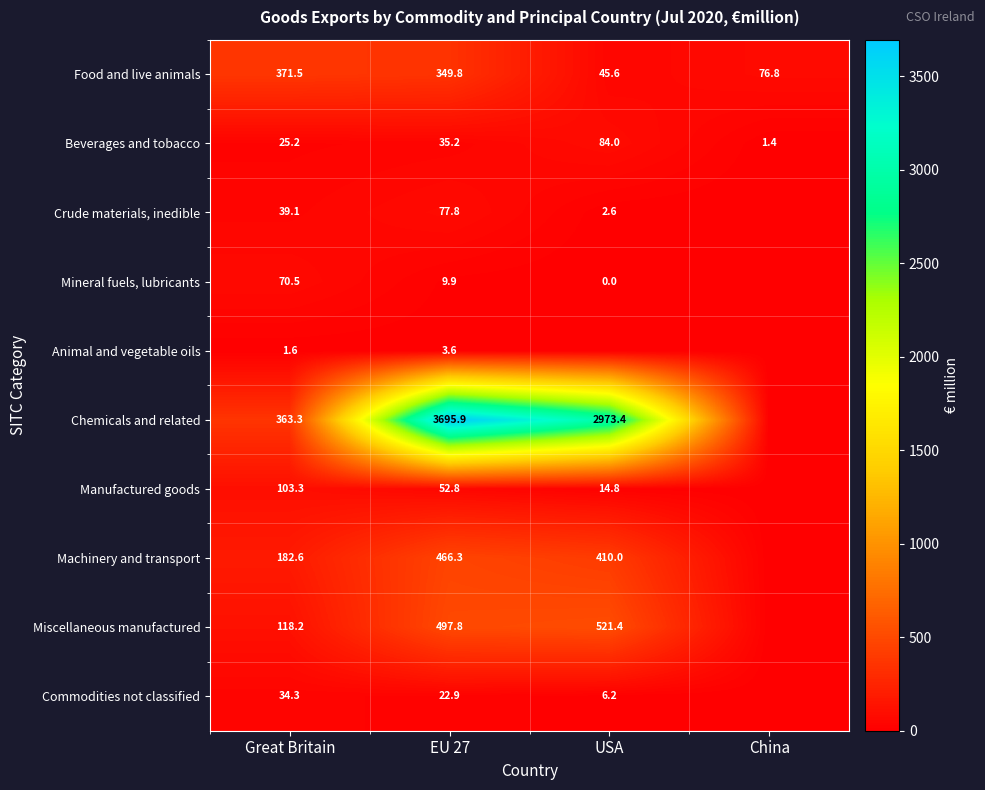

At Great Britain, list the series in order from smallest to largest.

Animal and vegetable oils, Beverages and tobacco, Commodities not classified, Crude materials, inedible, Mineral fuels, lubricants, Manufactured goods, Miscellaneous manufactured, Machinery and transport, Chemicals and related, Food and live animals